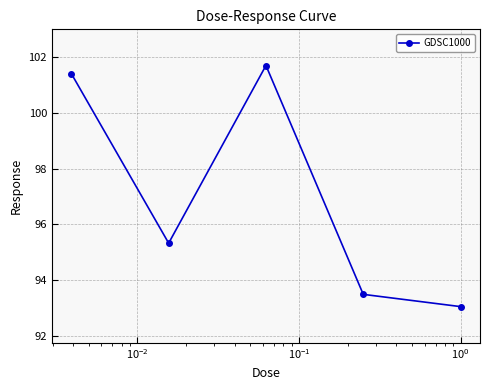

What is the value of the 5th point from the left?

93.0